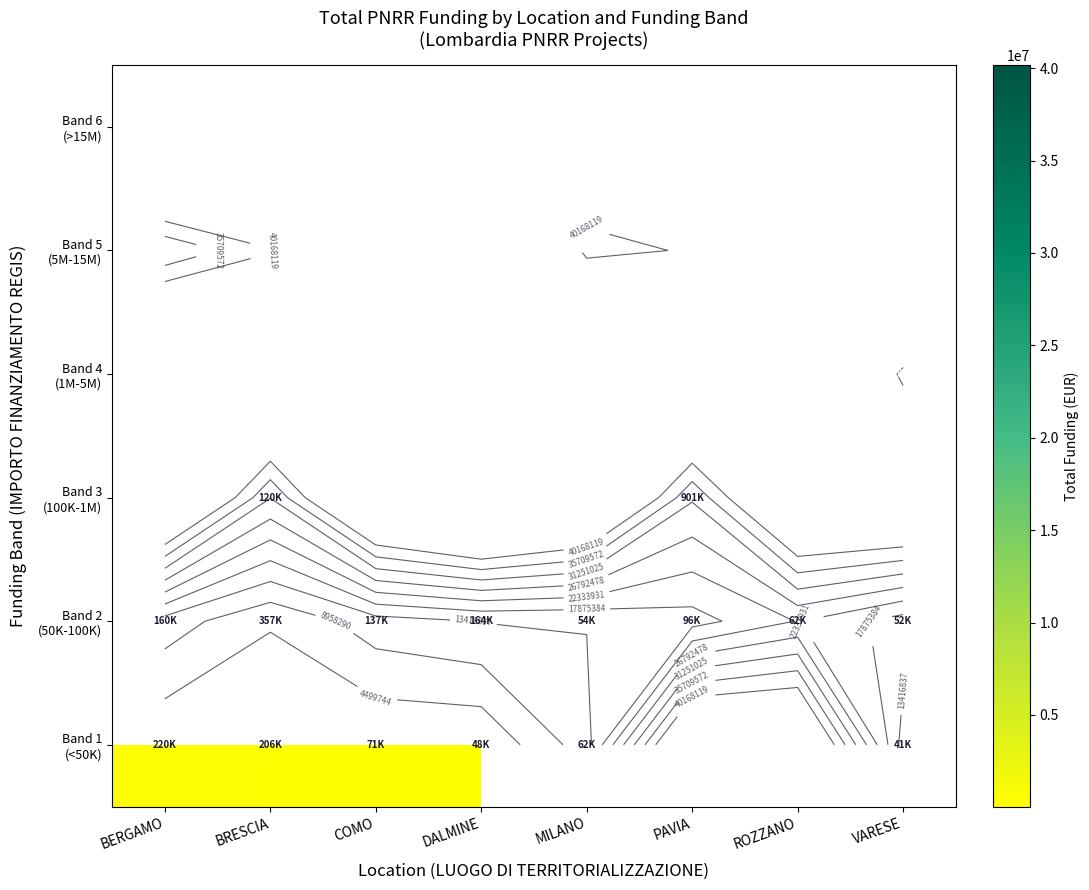

Between VARESE and BRESCIA, which is larger?

BRESCIA